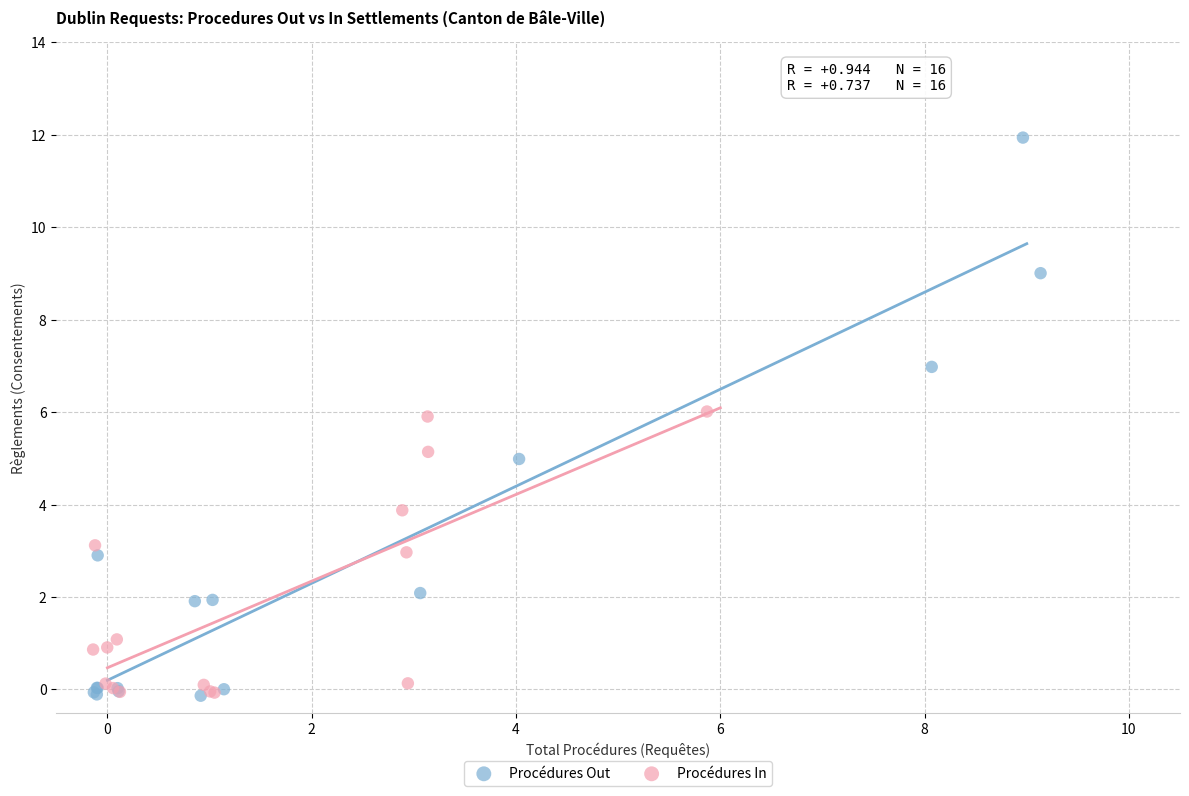

Which series has the largest Y range (max minus min)?

Procédures Out